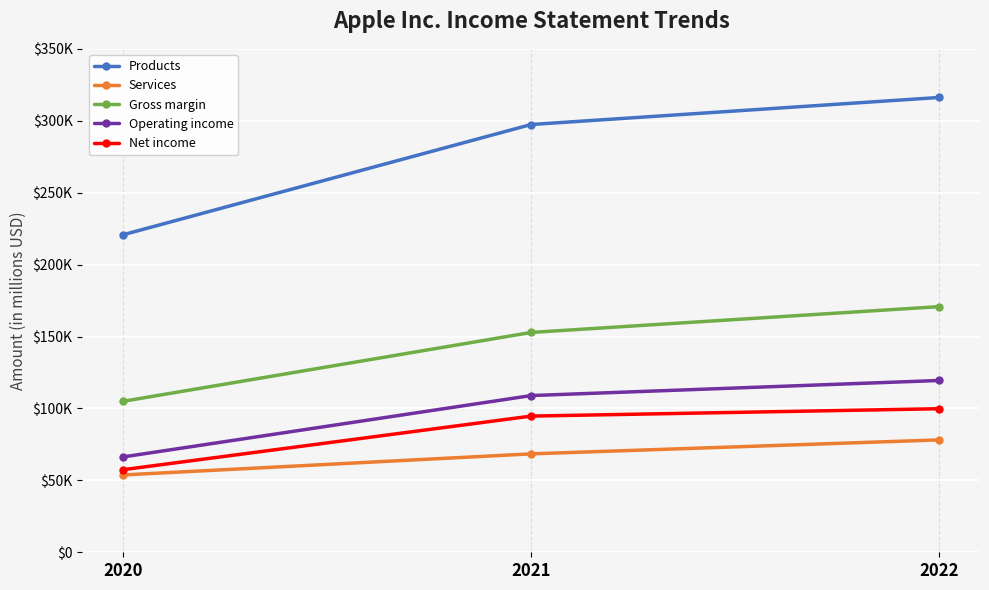

Rank the categories by Services value from highest to lowest.

2022, 2021, 2020